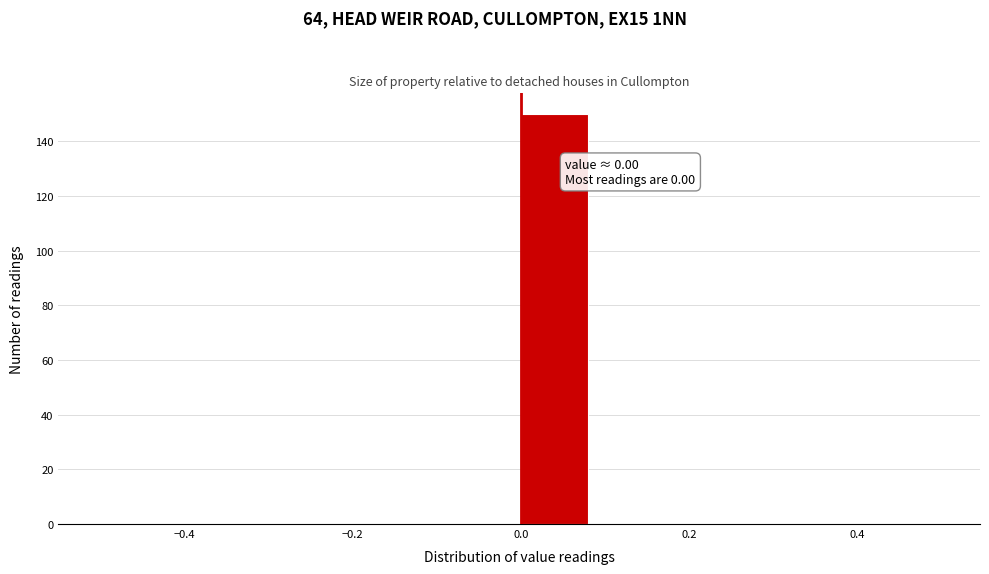

Which range on the x-axis has the tallest bar?

0.00 to 0.08